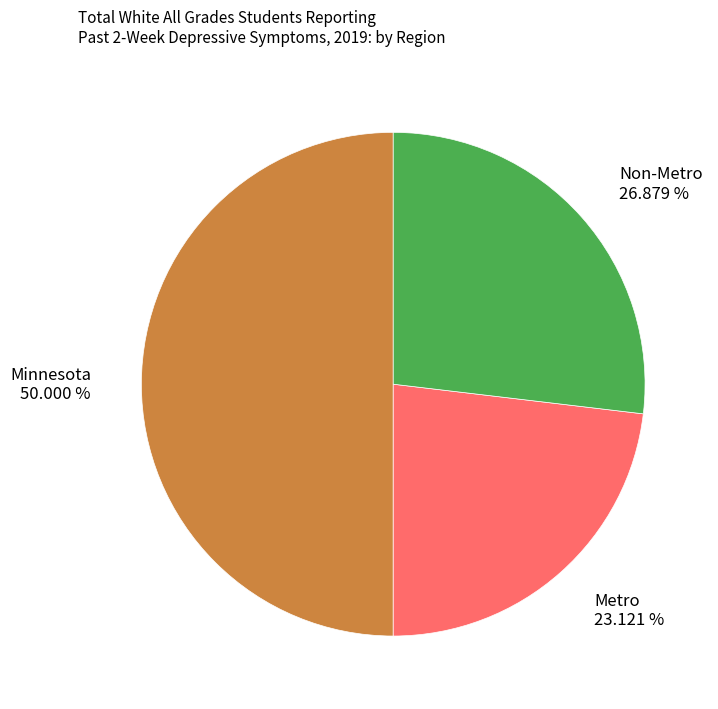

Does Metro represent more than half of the total?

No